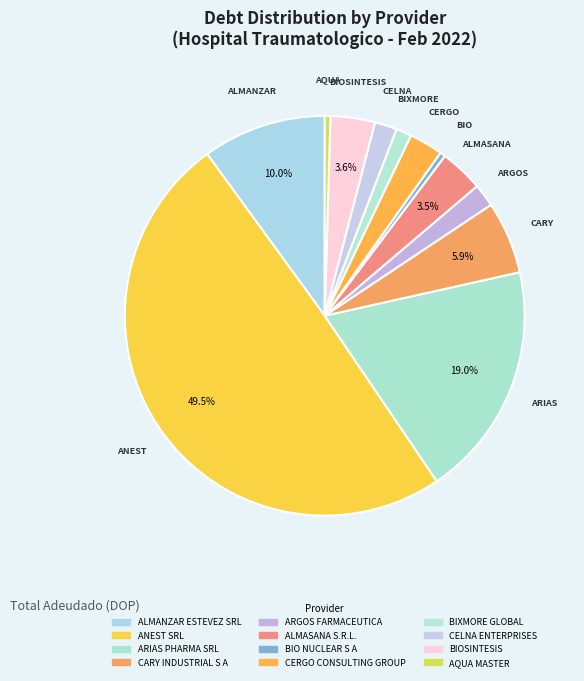

Combined, do CERGO CONSULTING GROUP and ALMASANA S.R.L. account for over 50%?

No